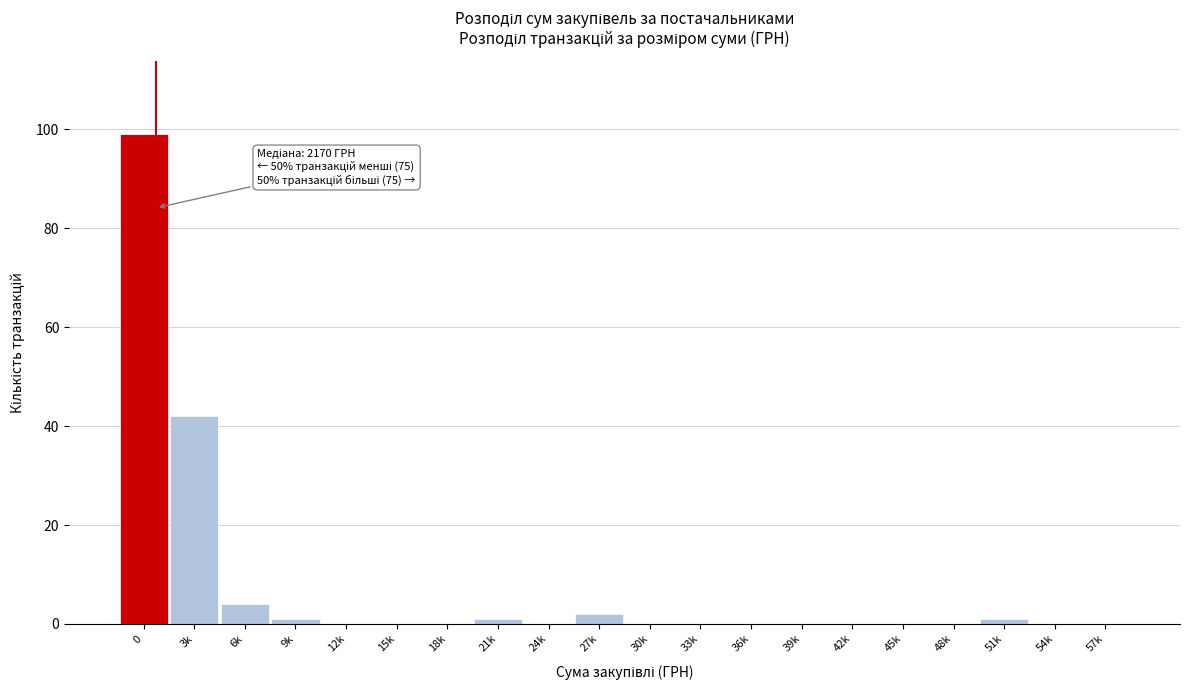

Reading right to left, what are all the values shown in this chart?

57k=0	54k=0	51k=1	48k=0	45k=0	42k=0	39k=0	36k=0	33k=0	30k=0	27k=2	24k=0	21k=1	18k=0	15k=0	12k=0	9k=1	6k=4	3k=42	0=99